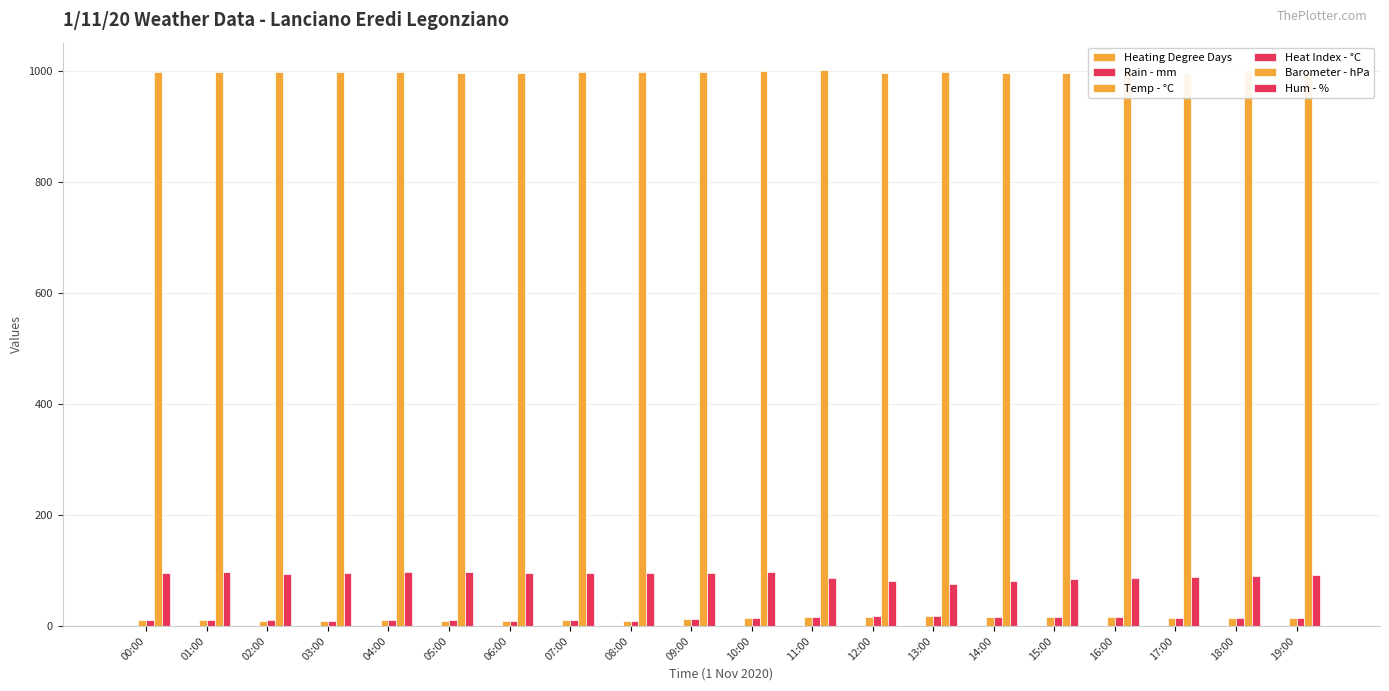

True or false: Heating Degree Days has a value of 0.1 at 00:00.

False